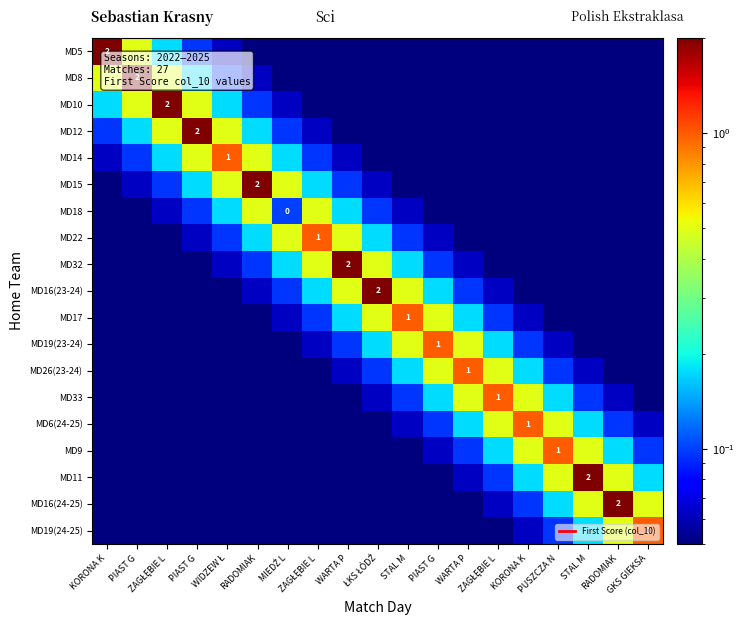

True or false: MD9 has a value of 0.1 at PIAST G.

False